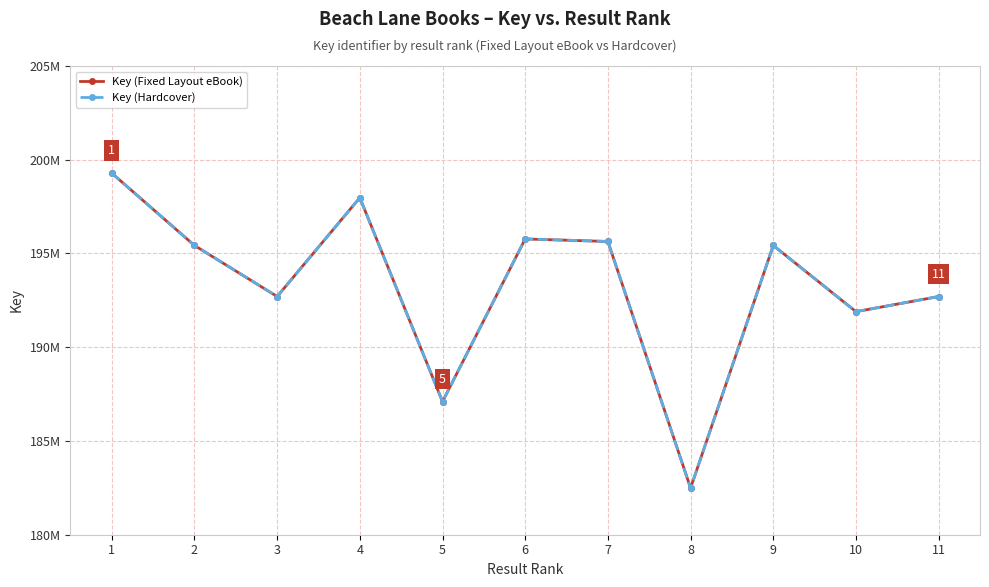

What is the value of the Key (Hardcover) point at the 4th from the left?

197974808